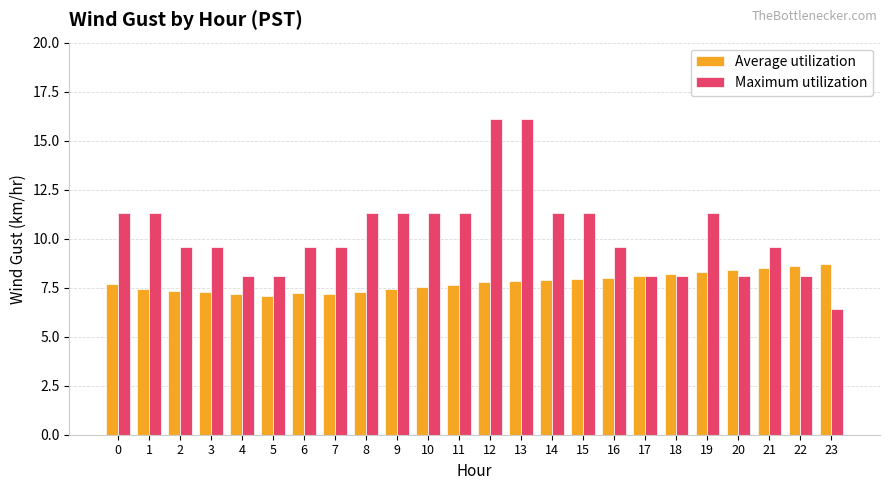

Is it true that Average utilization equals 8.7 at 23?

True